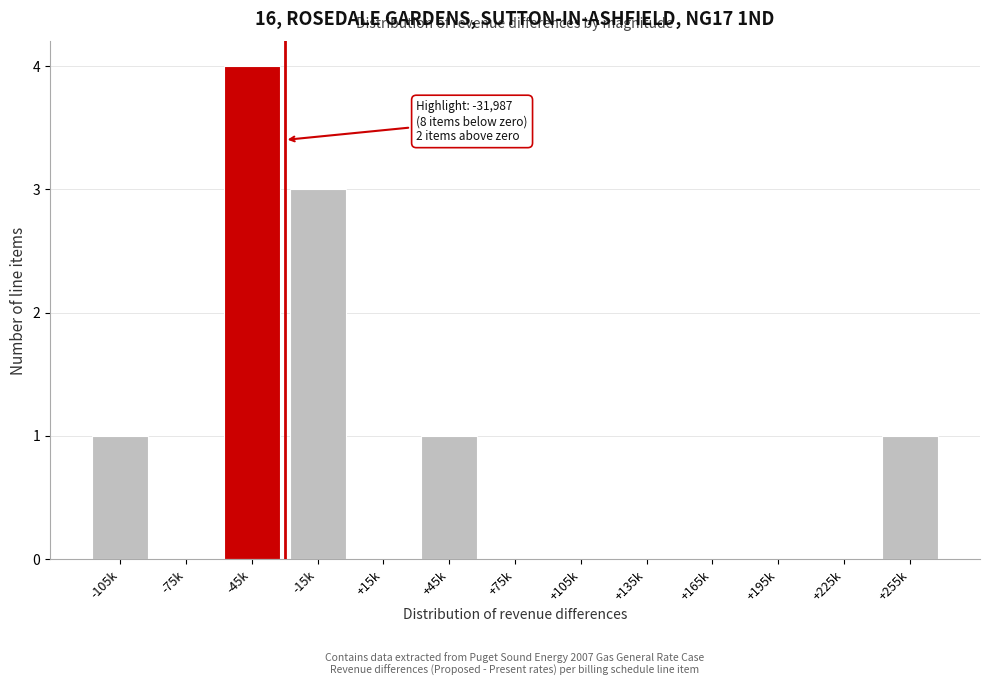

Reading left to right, transcribe all the data shown in this chart.

-105k=1	-75k=0	-45k=4	-15k=3	+15k=0	+45k=1	+75k=0	+105k=0	+135k=0	+165k=0	+195k=0	+225k=0	+255k=1